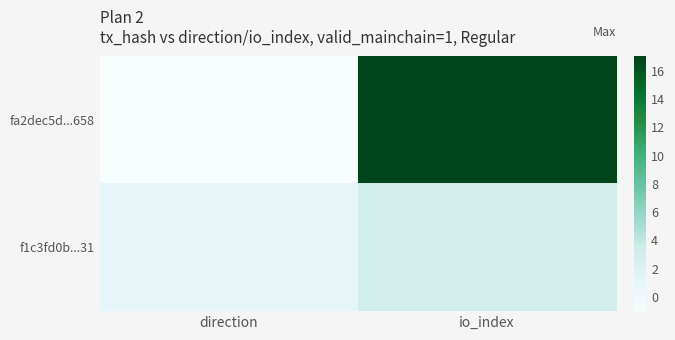

How many series are shown in this chart?

2